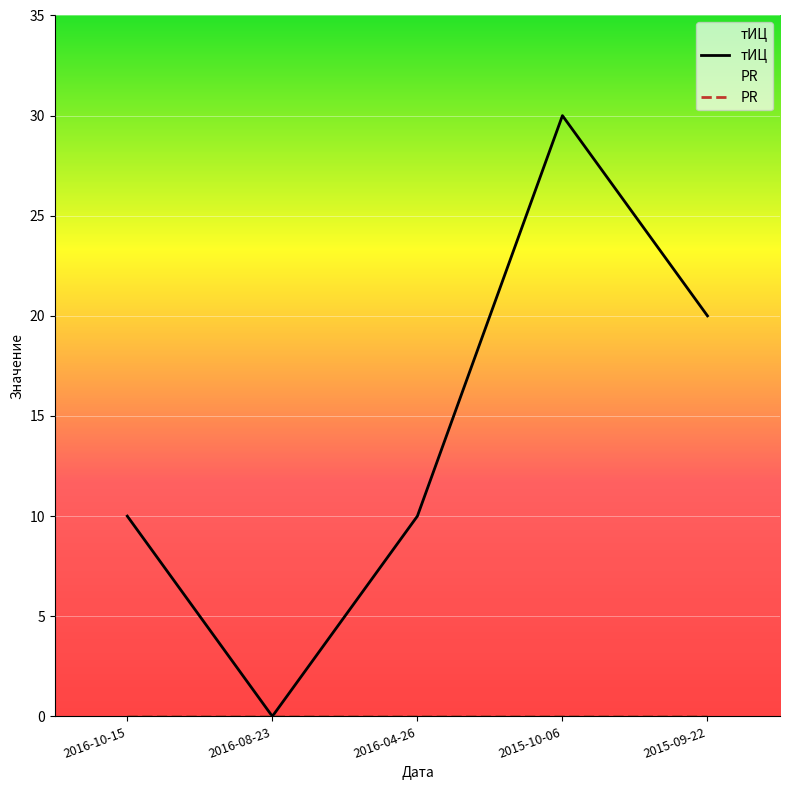

Rank the series by their average value, from highest to lowest.

тИЦ, PR